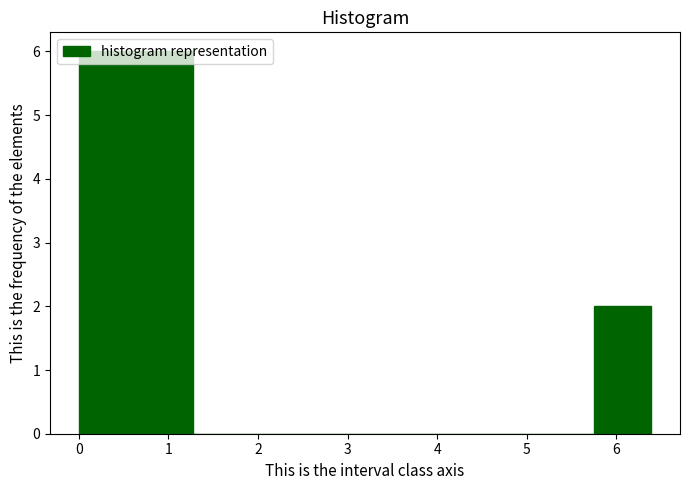

Reading left to right, transcribe this chart: for each bar, give the range it covers on the x-axis and its height. Neither the bar edges nor the heights are printed on the chart, so give them approximately, as read against the axes.

0.0 to 0.6: 6
0.6 to 1.3: 6
1.3 to 1.9: 0
1.9 to 2.6: 0
2.6 to 3.2: 0
3.2 to 3.8: 0
3.8 to 4.5: 0
4.5 to 5.1: 0
5.1 to 5.8: 0
5.8 to 6.4: 2